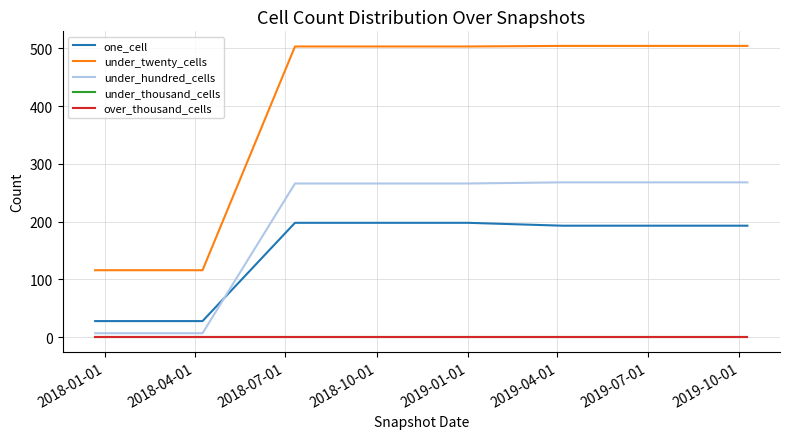

Does the chart have visible grid lines?

Yes